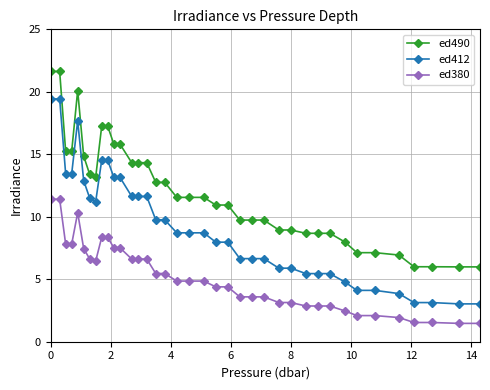

Rank the series by their average value, from lowest to highest.

ed380, ed412, ed490